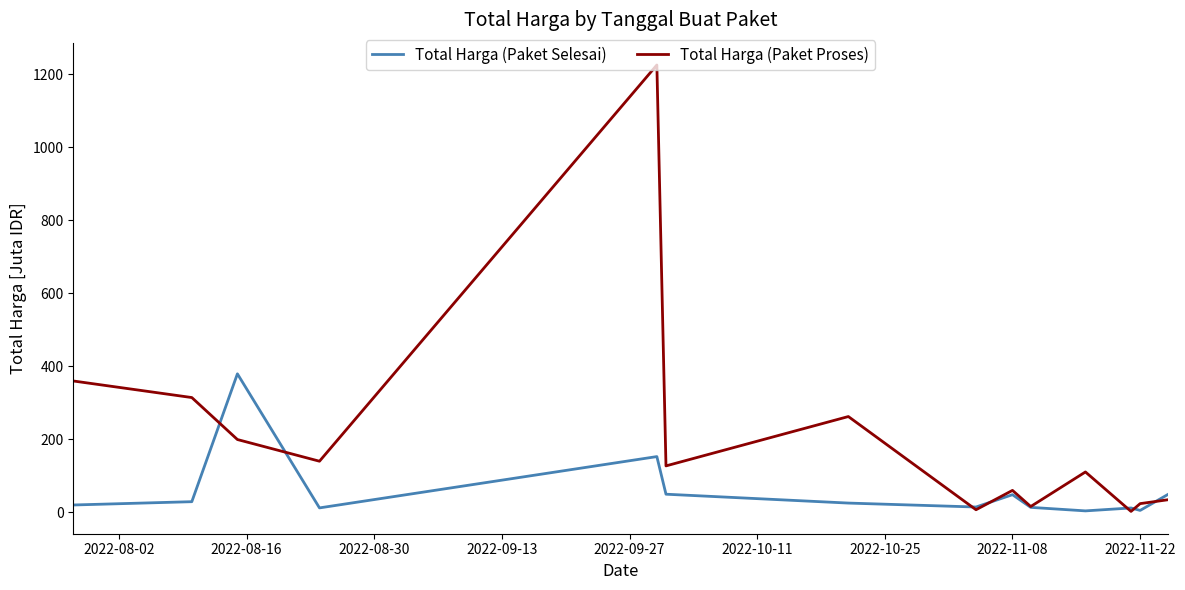

Which series has the largest total across all categories?

Total Harga (Paket Proses)